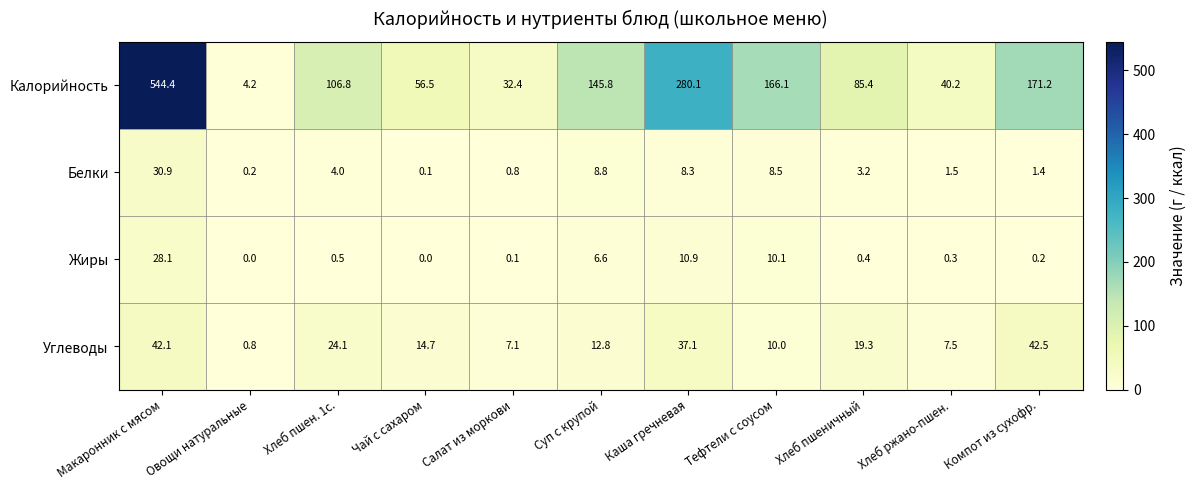

At which label is Белки closest to 15?

Суп с крупой